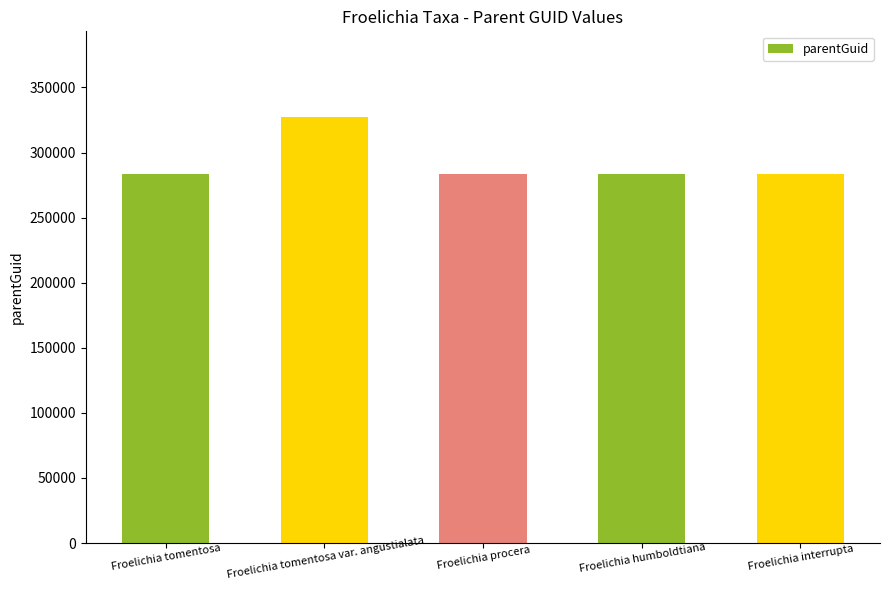

True or false: the data shows 327568 at Froelichia tomentosa var. angustialata.

True